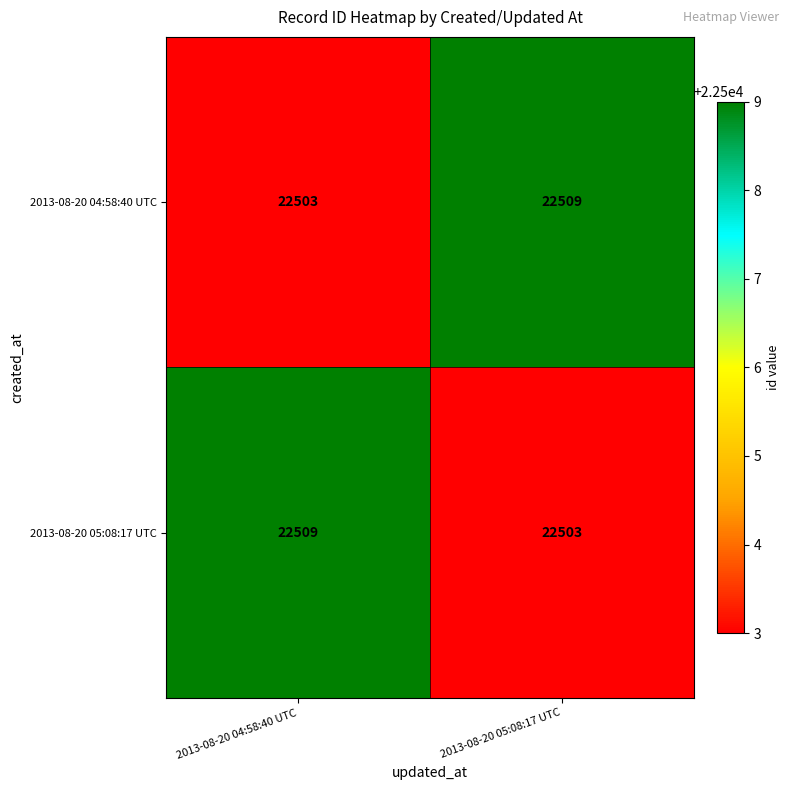

Reading left to right, list all the values displayed in this chart.

2013-08-20 04:58:40 UTC: 2013-08-20 04:58:40 UTC=22503	2013-08-20 05:08:17 UTC=22509
2013-08-20 05:08:17 UTC: 2013-08-20 04:58:40 UTC=22509	2013-08-20 05:08:17 UTC=22503